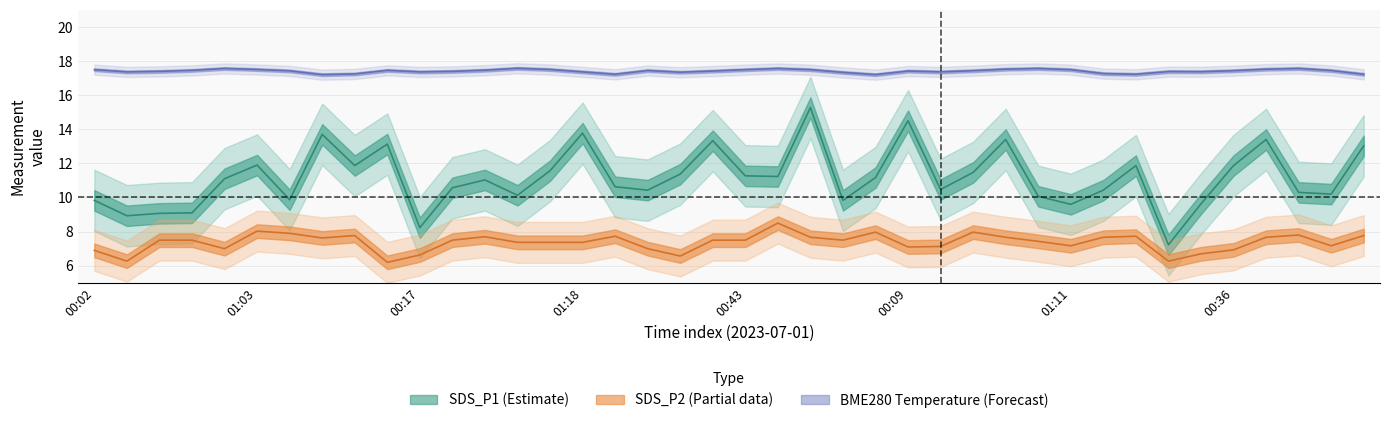

What is the difference between the highest and lowest values at 01:01?

9.8